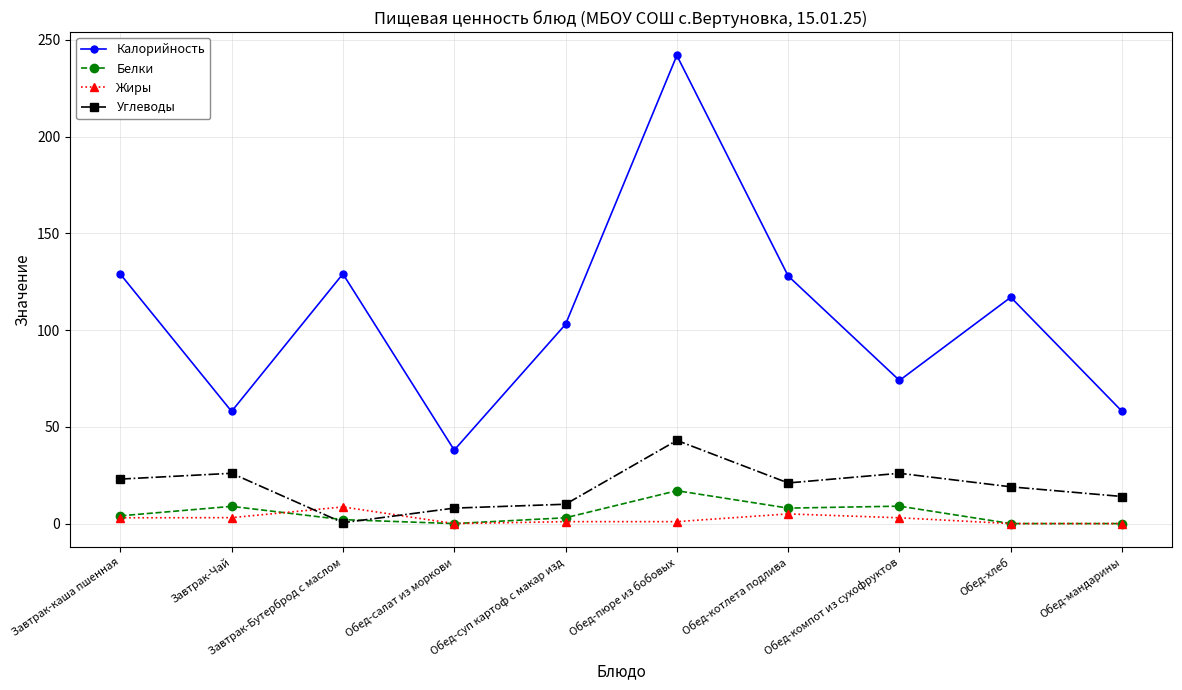

What is the value of the Жиры point at the 3rd from the left?

8.6